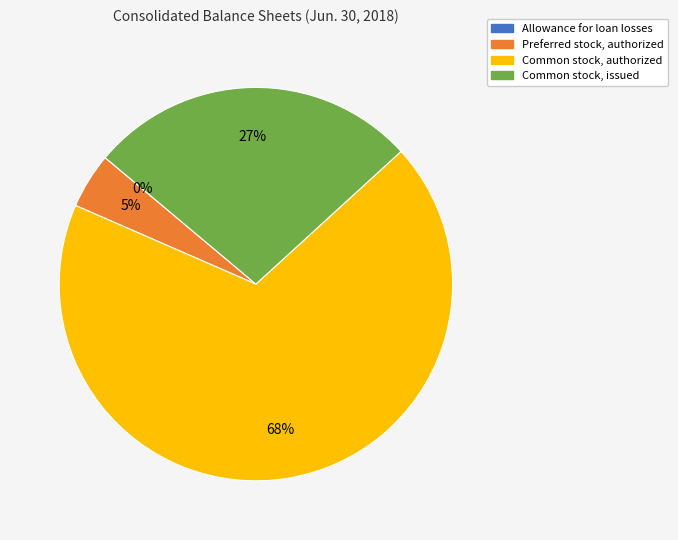

To the nearest percent, what is the combined percentage of Common stock, authorized and Preferred stock, authorized?

73%